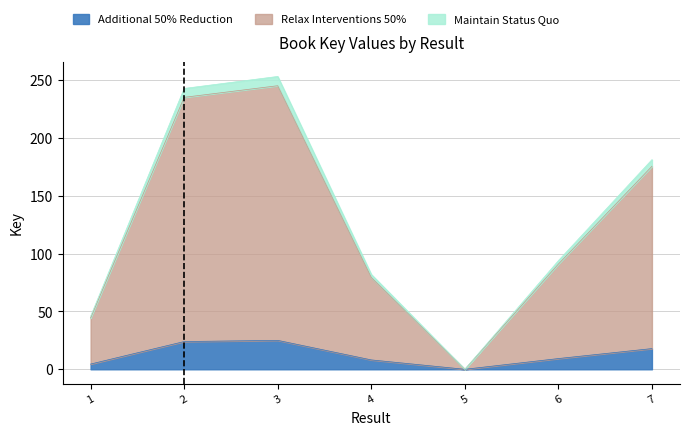

What is the total value across all series at 3?

253.0